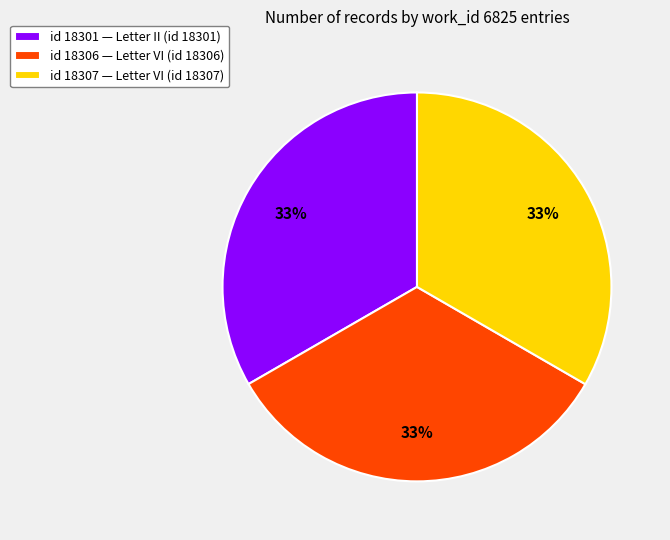

To the nearest percent, what is the average slice percentage?

33%